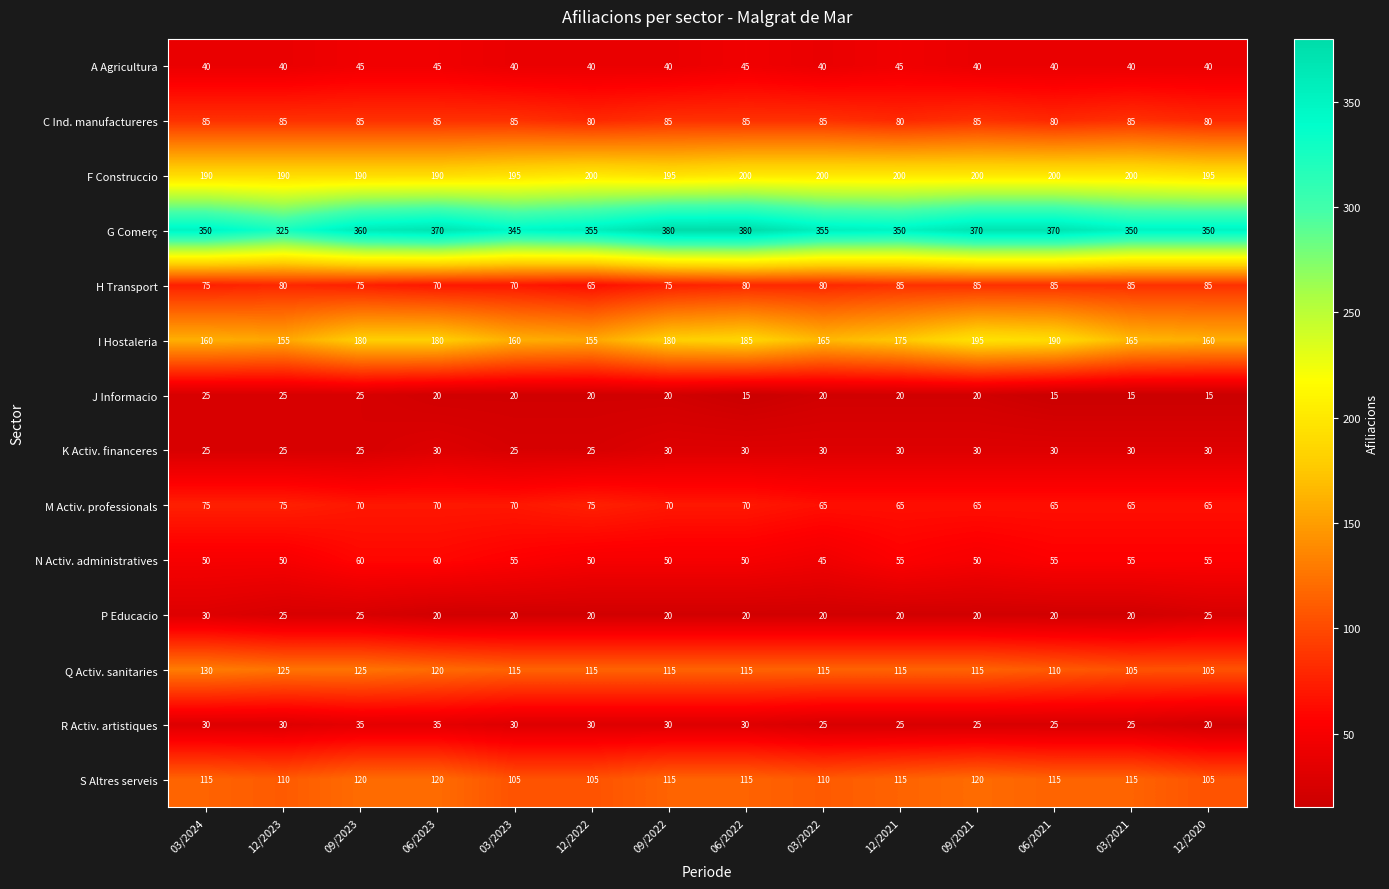

What is the approximate value of S Altres serveis at 03/2022, to the nearest 5?

110